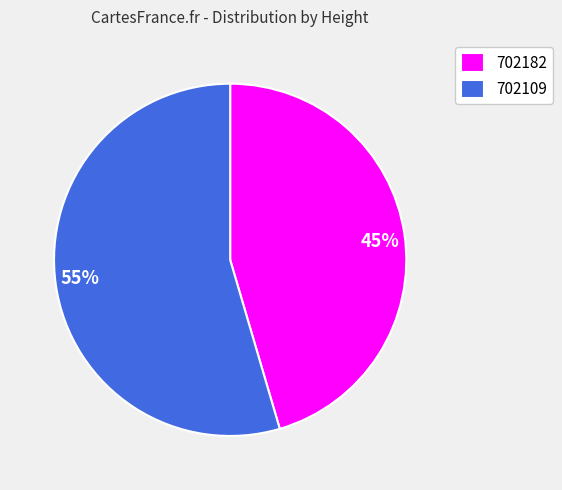

How many segments does this pie chart have?

2